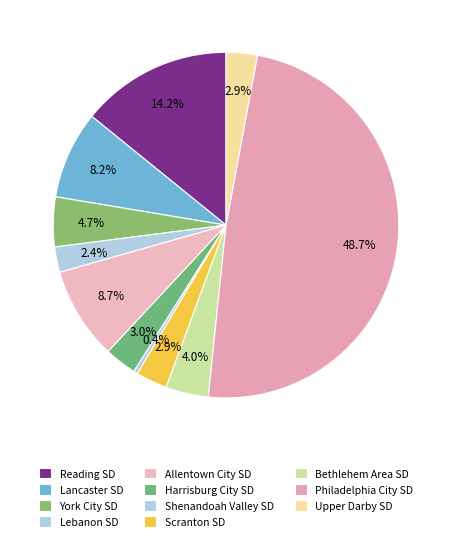

Approximately how many times larger is the value at Lancaster SD compared to Lebanon SD?

3.4